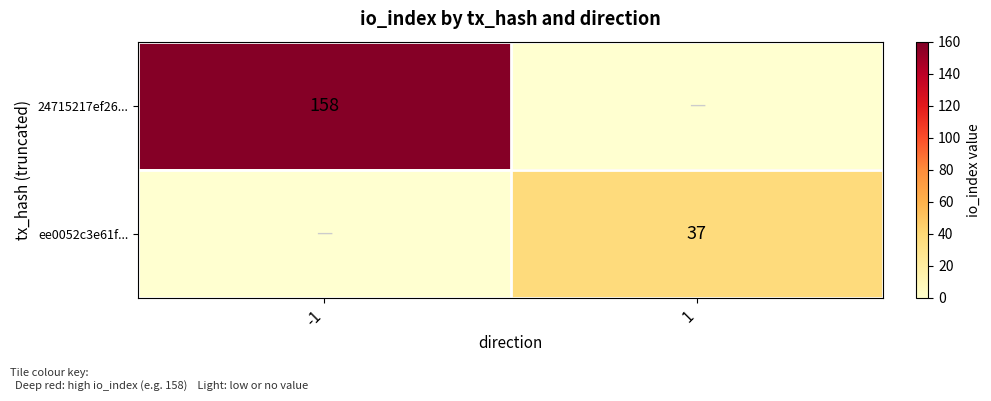

How many distinct data groups are displayed?

2